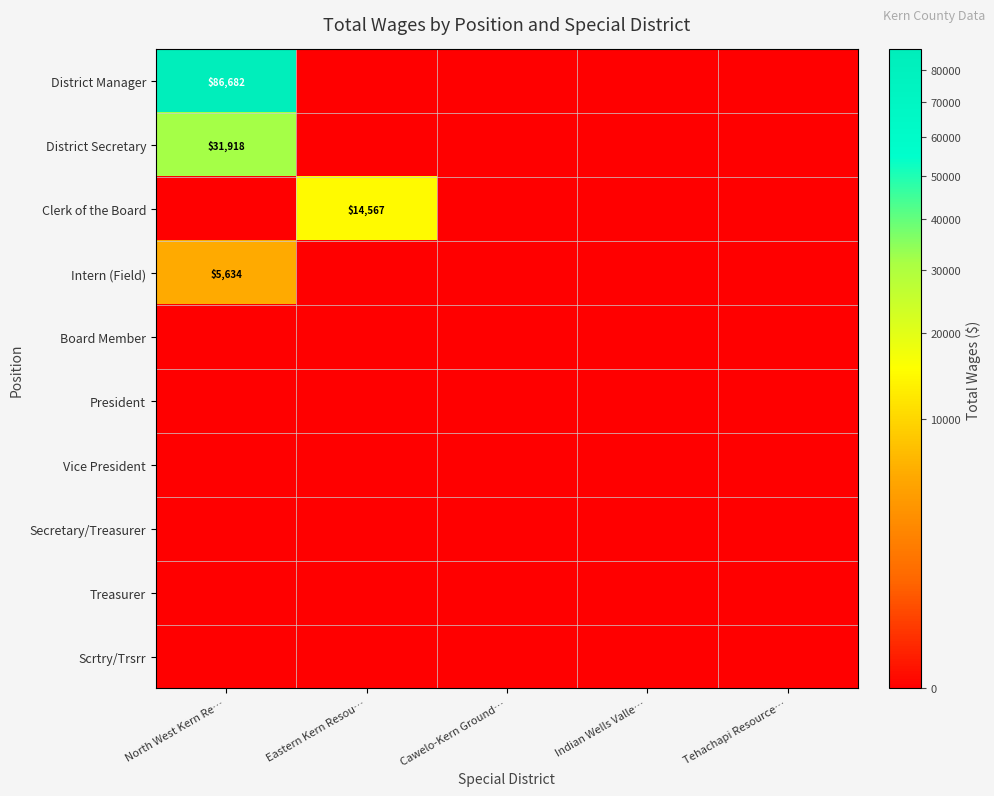

How many data points in Clerk of the Board are above 0?

1